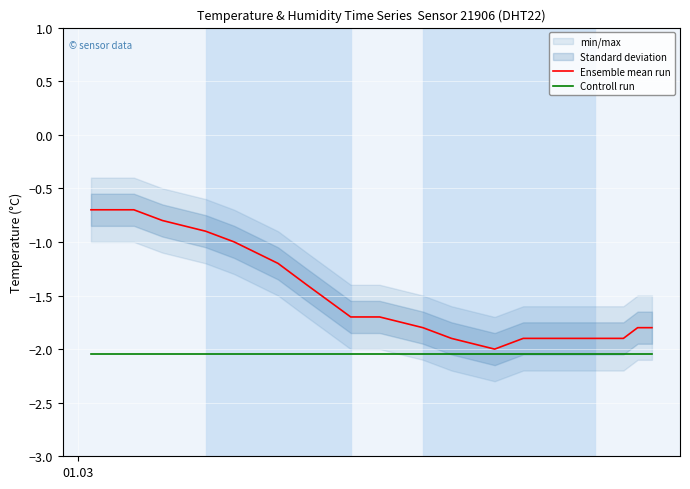

True or false: Ensemble mean run and Controll run cross at least once.

False